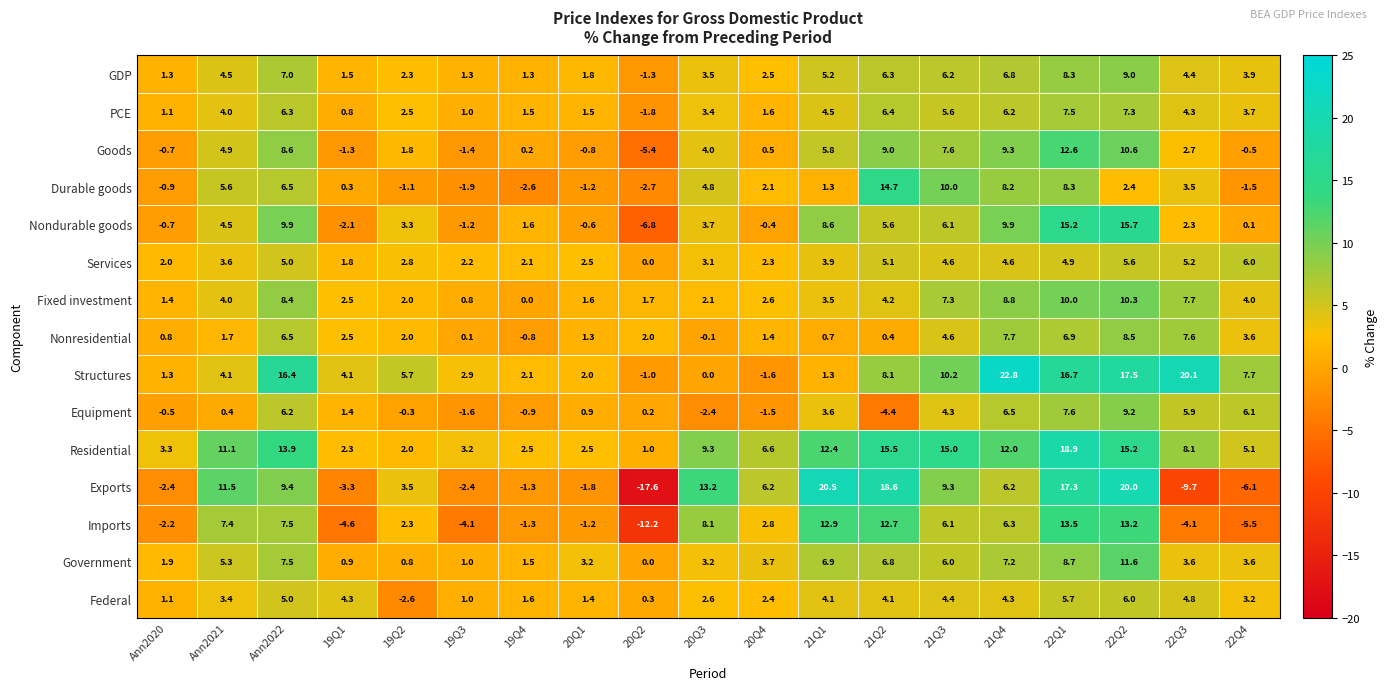

What is the maximum value shown in the chart?

22.8